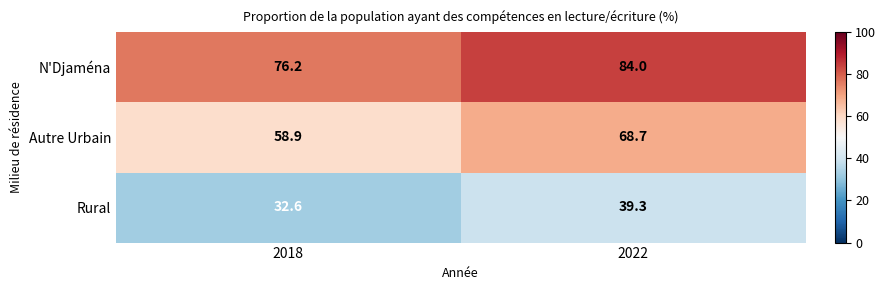

What is the difference between the maximum and minimum values in the Rural series?

6.7